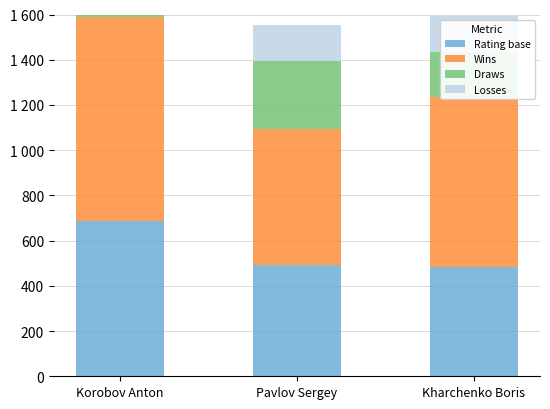

Reading left to right, transcribe all the data shown in this chart.

Rating base: Korobov Anton=687	Pavlov Sergey=493	Kharchenko Boris=483
Wins: Korobov Anton=900	Pavlov Sergey=600	Kharchenko Boris=750
Draws: Korobov Anton=200	Pavlov Sergey=300	Kharchenko Boris=200
Losses: Korobov Anton=80	Pavlov Sergey=160	Kharchenko Boris=160